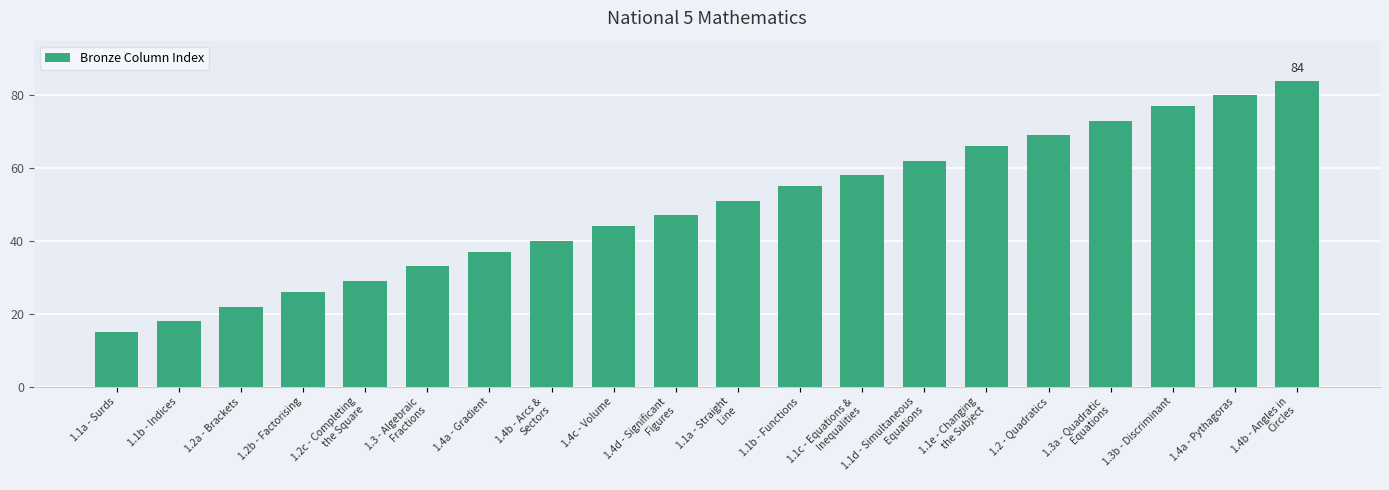

At which category does the chart reach its minimum across all series?

1.1a - Surds